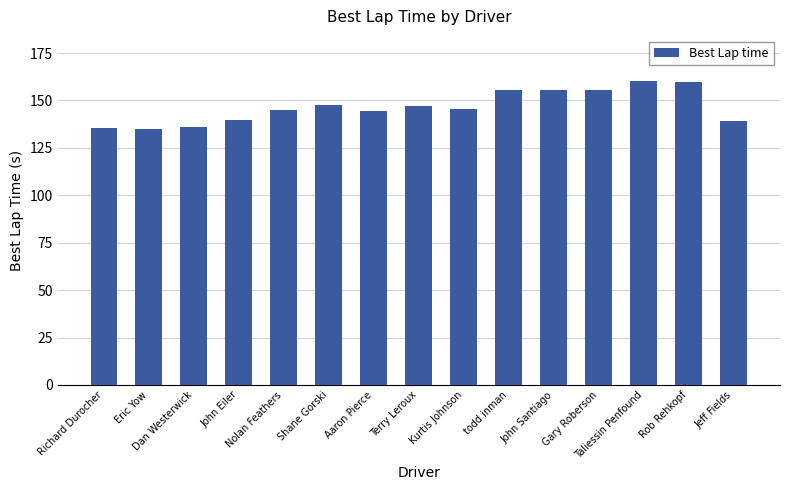

How many categories are shown in the chart?

15